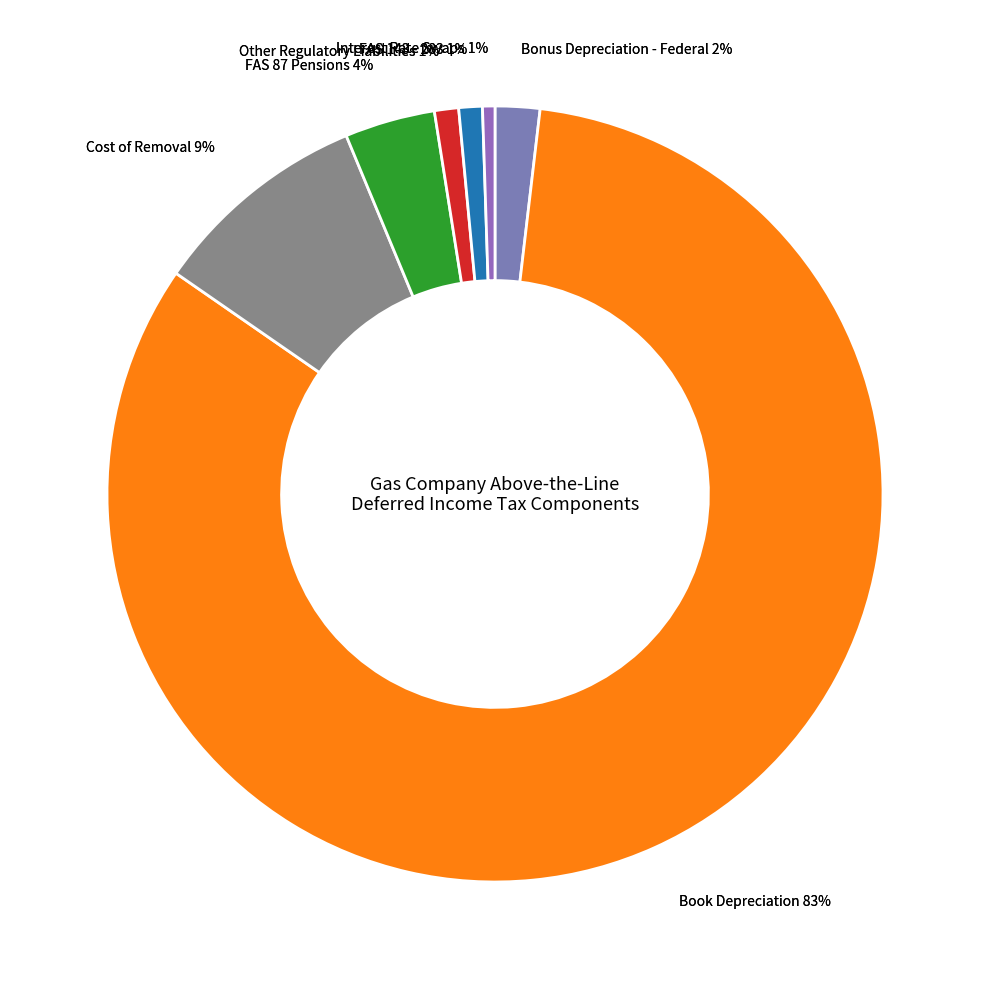

What portion of the pie excludes Other Regulatory Liabilities?

99.0%